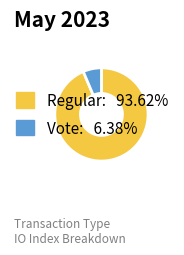

Which category accounts for the majority?

Regular